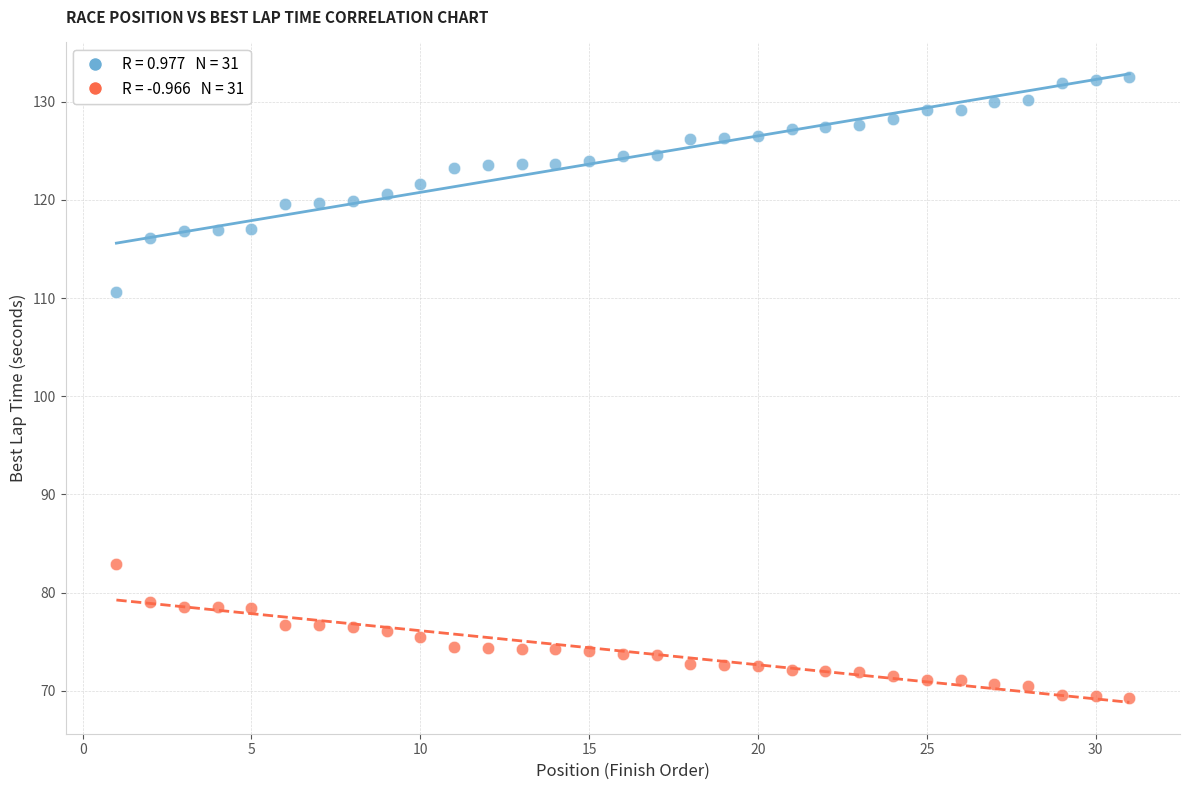

Across all series, what Y value is closest to 100?

110.7